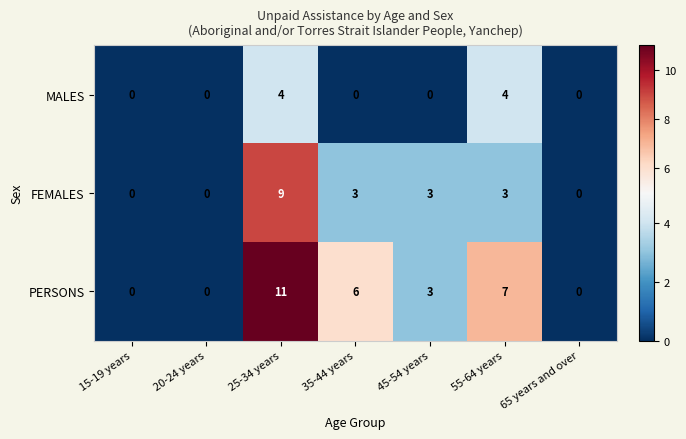

Rank the series by their maximum value, from lowest to highest.

MALES, FEMALES, PERSONS